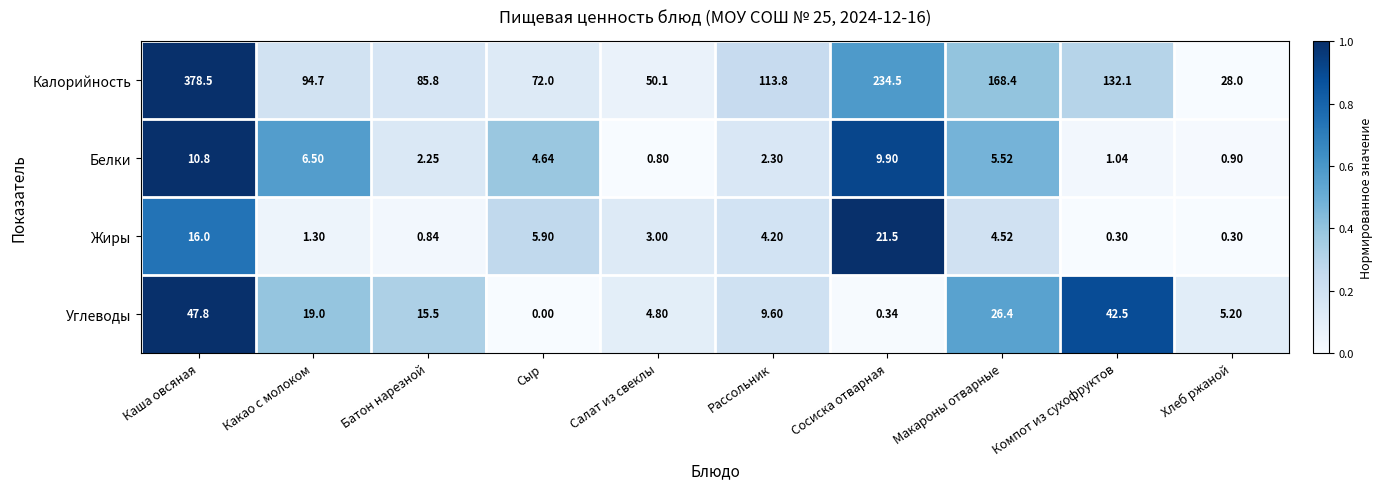

List the series in order of their peak value, lowest first.

Белки, Жиры, Углеводы, Калорийность